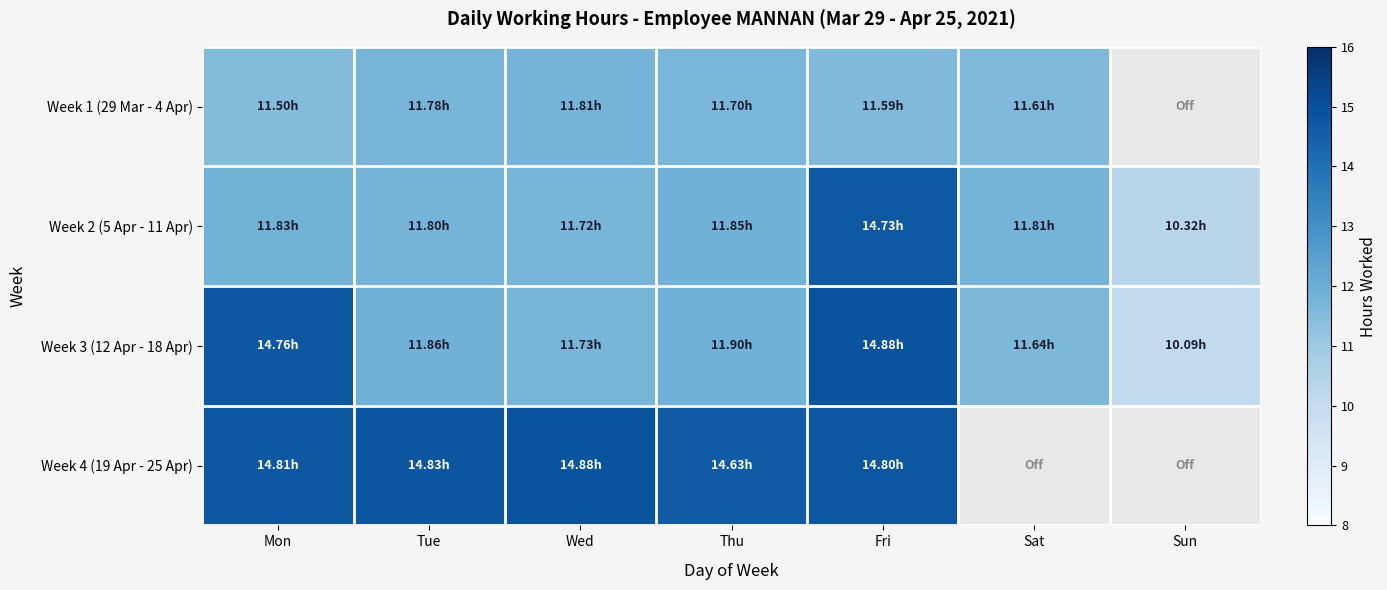

Which series has the widest spread of values?

Week 4 (19 Apr - 25 Apr)